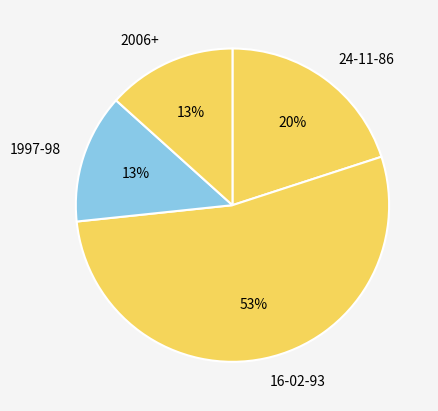

True or false: 2006+ accounts for 13% of the total.

True